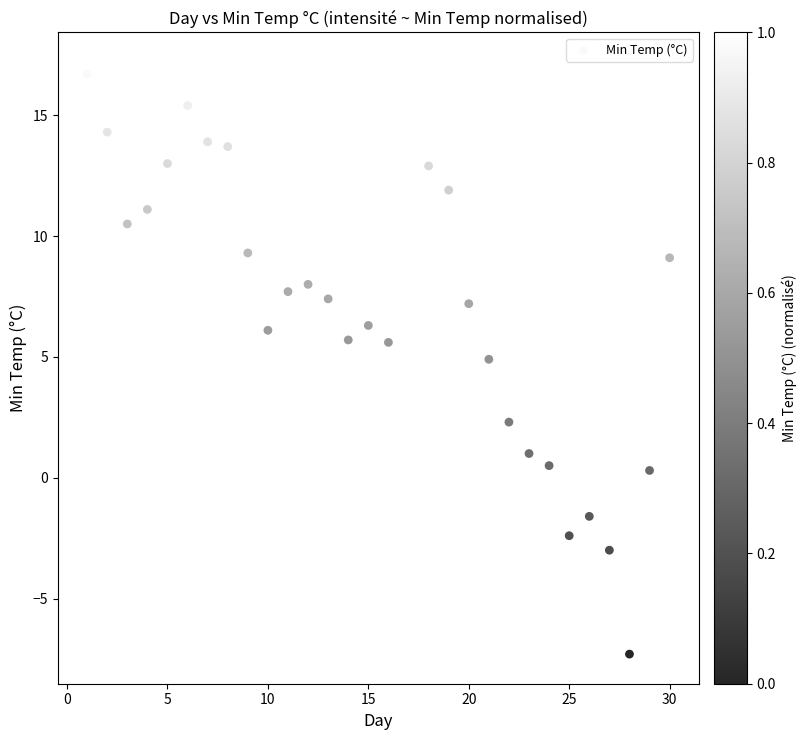

What Y value in the scatter plot is closest to 4?

4.9